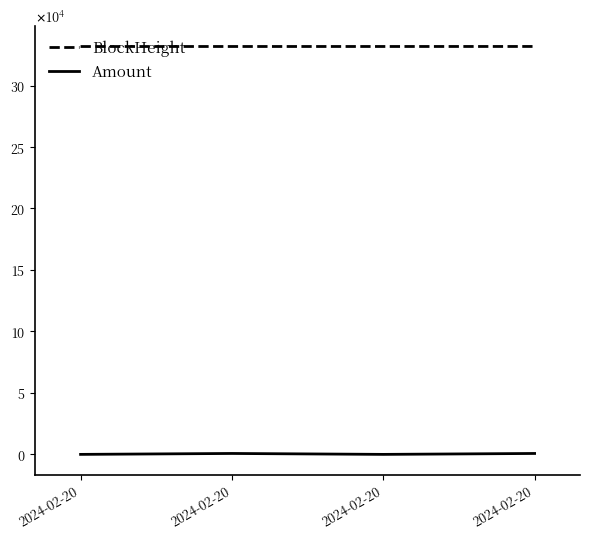

Is this an area chart (filled region under the line)?

No